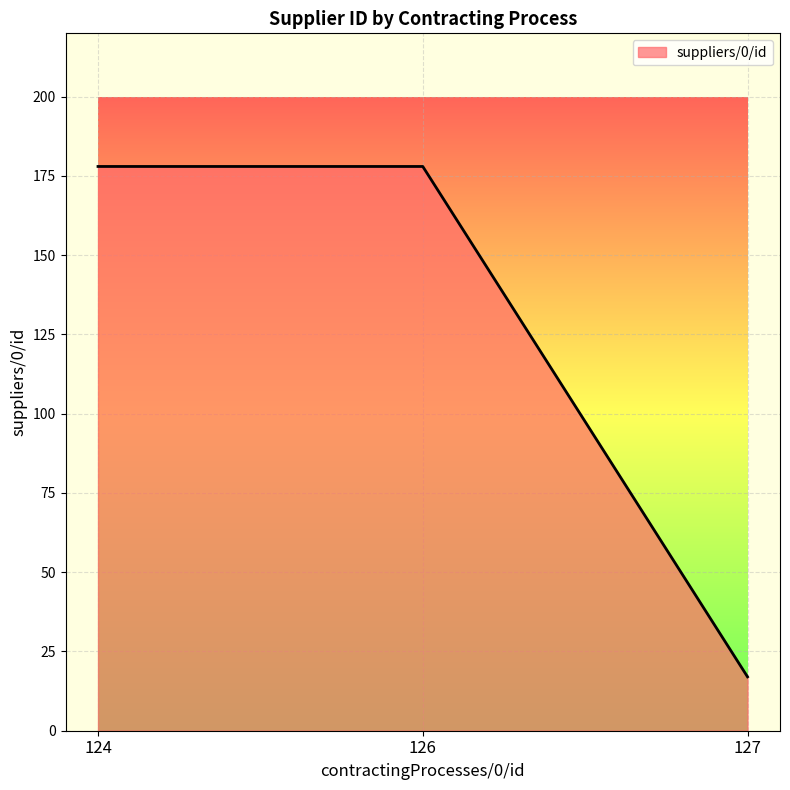

Reading left to right, what are all the values shown in this chart?

178	178	17